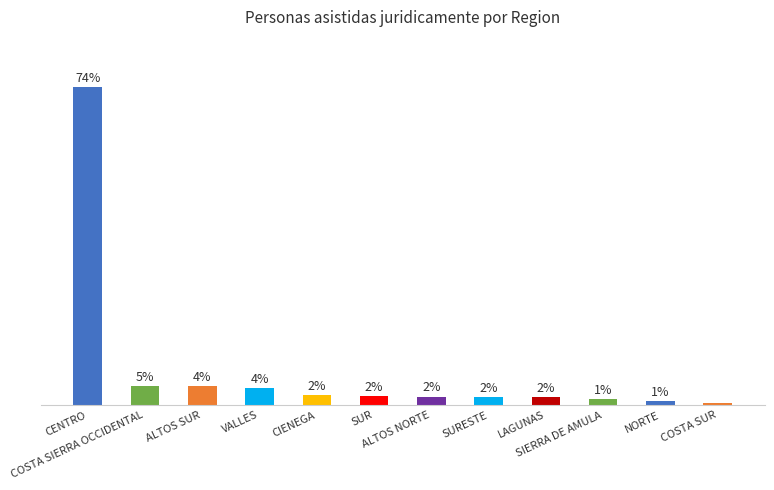

What is the label of the 8th bar from the right?

CIENEGA